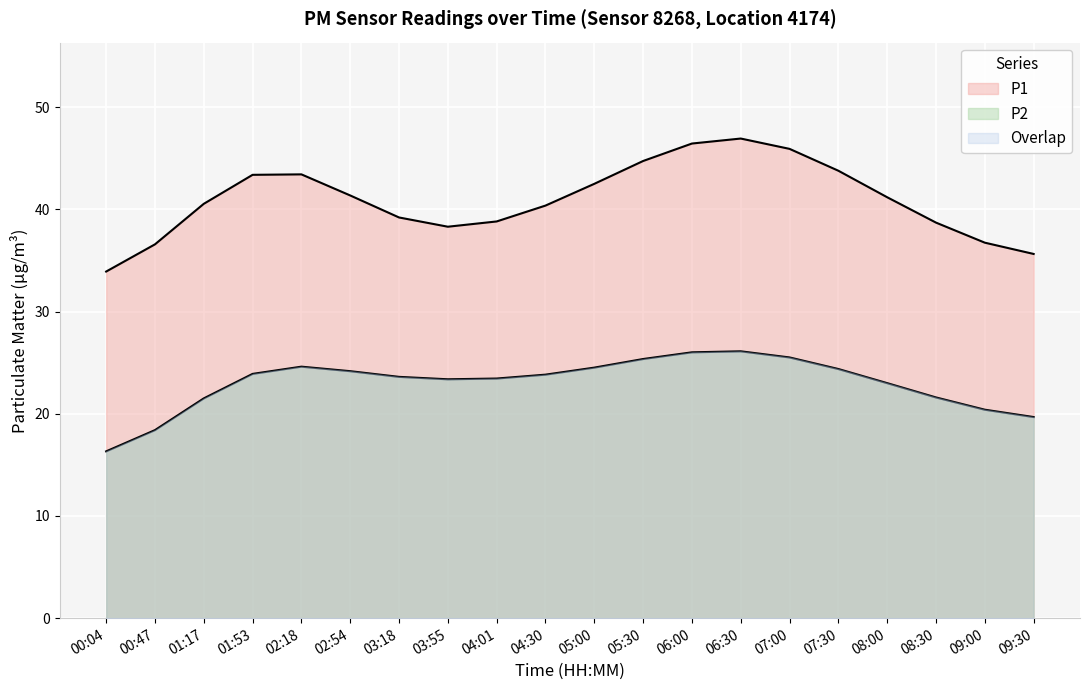

What is the value of the P2 point at the 8th from the left?

23.1